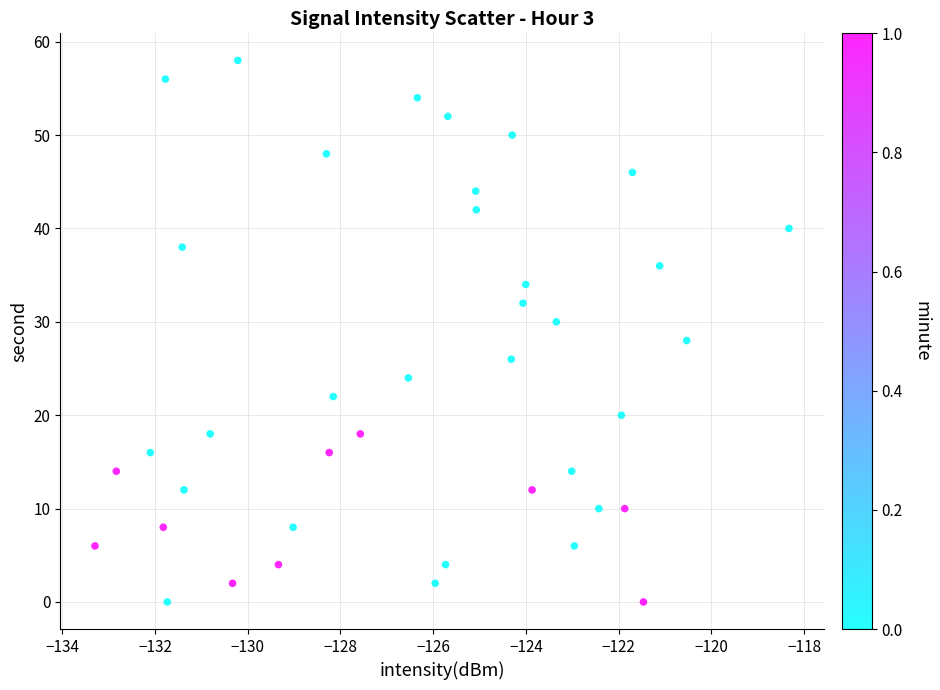

What is the range of Y values (max minus min)?

58